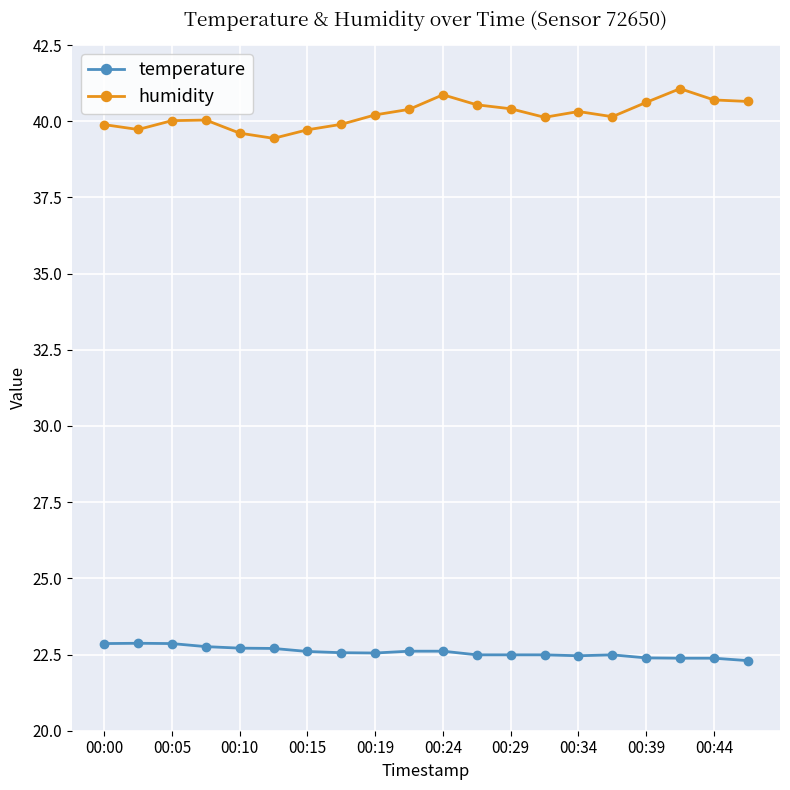

How many data points does each series have?

20